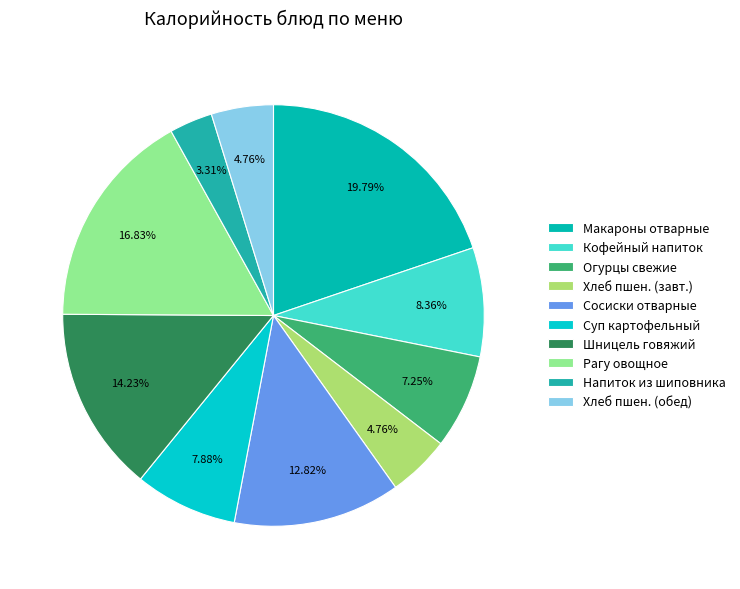

Which has a higher value, Напиток из шиповника or Рагу овощное?

Рагу овощное